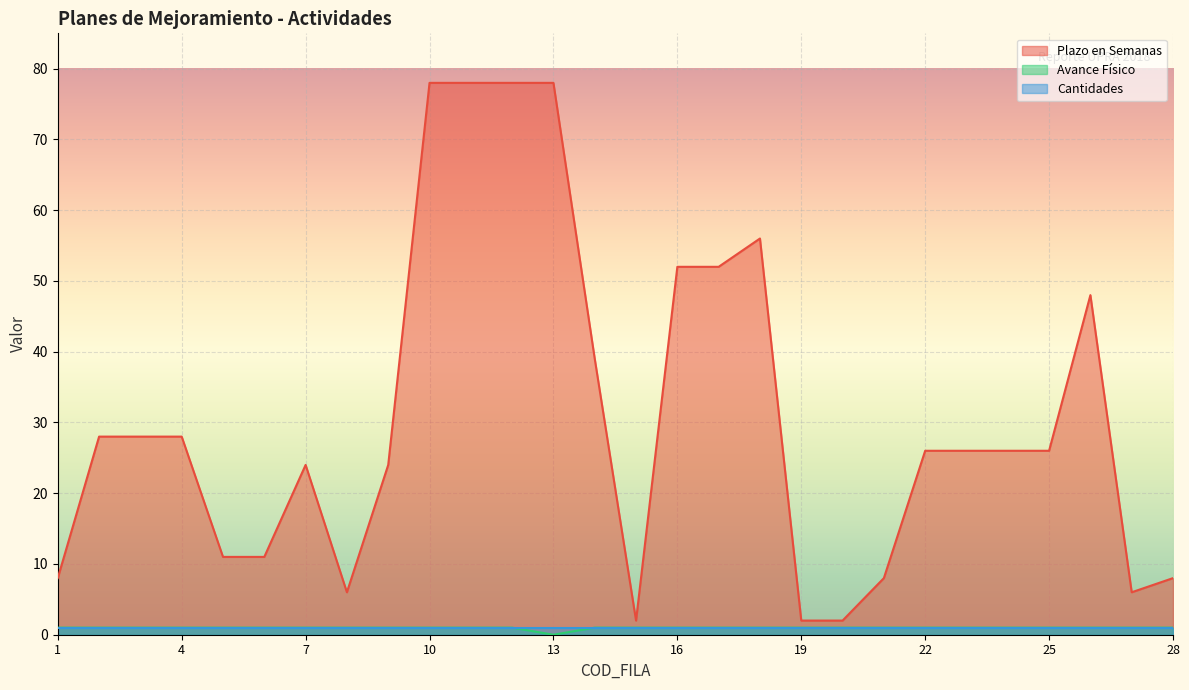

Where is Plazo en Semanas nearest to the value 40?

14